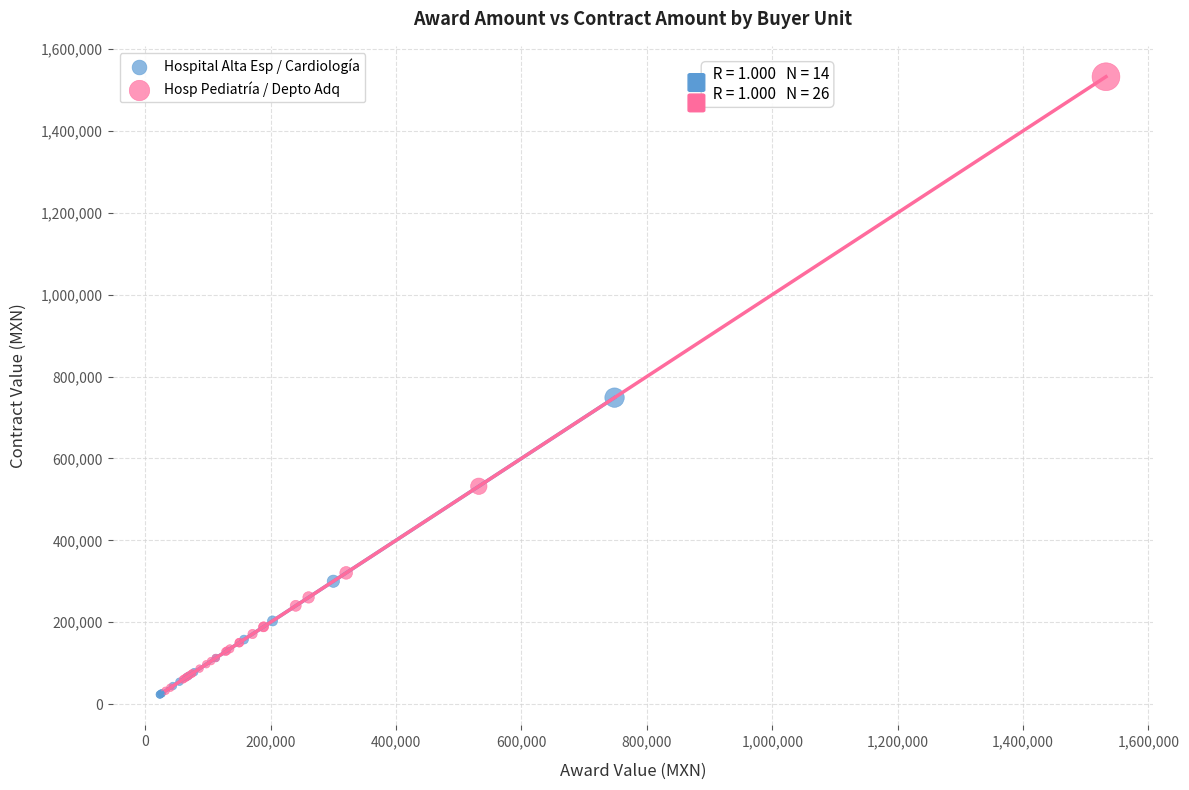

Which series has the largest Y range (max minus min)?

Hosp Pediatría / Depto Adq